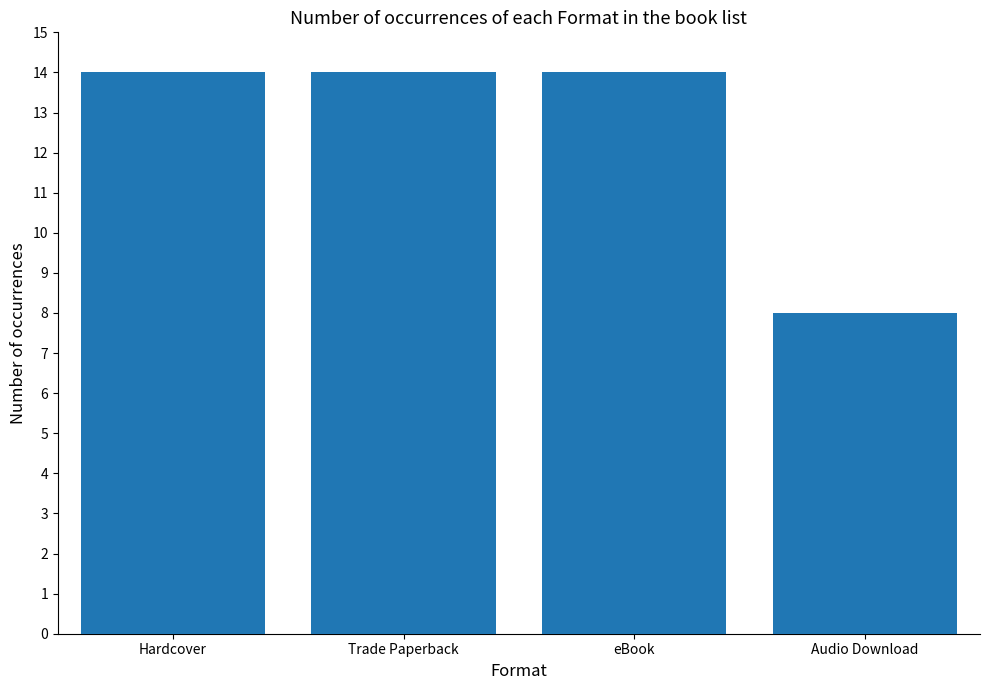

Approximately how many times larger is the value at Trade Paperback compared to eBook?

1.0